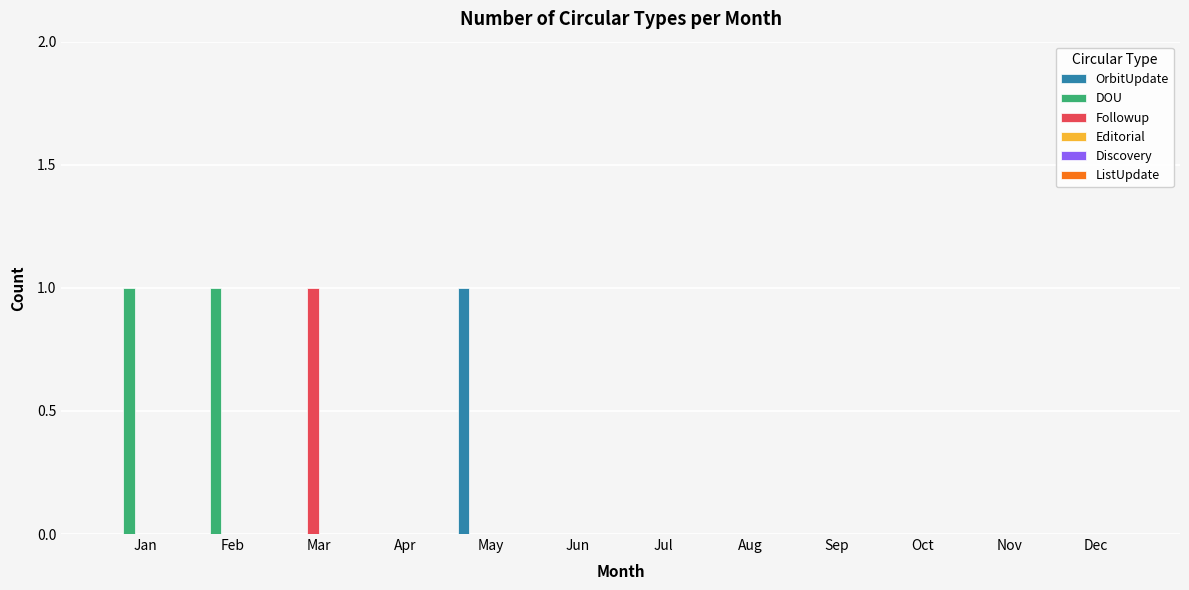

Count the Followup values in the range 0 to 1.

12